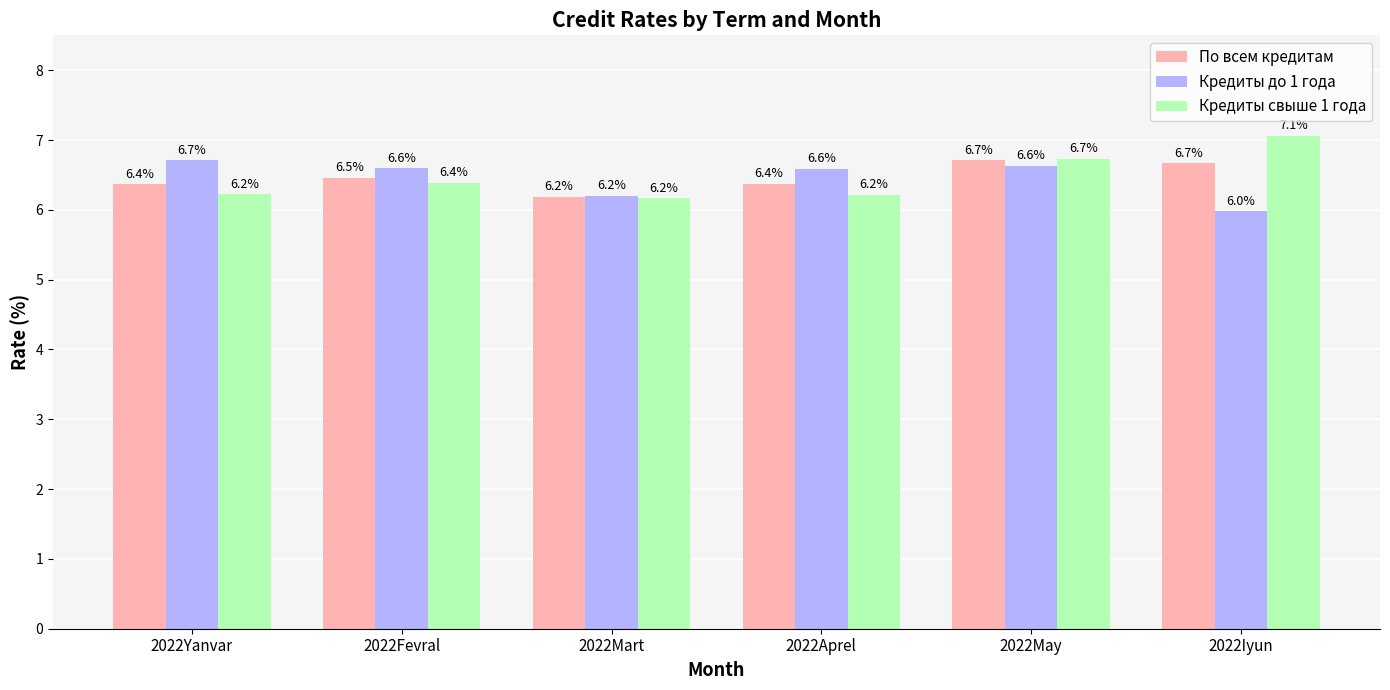

Between 2022Mart and 2022Iyun, which series saw the biggest shift?

Кредиты свыше 1 года